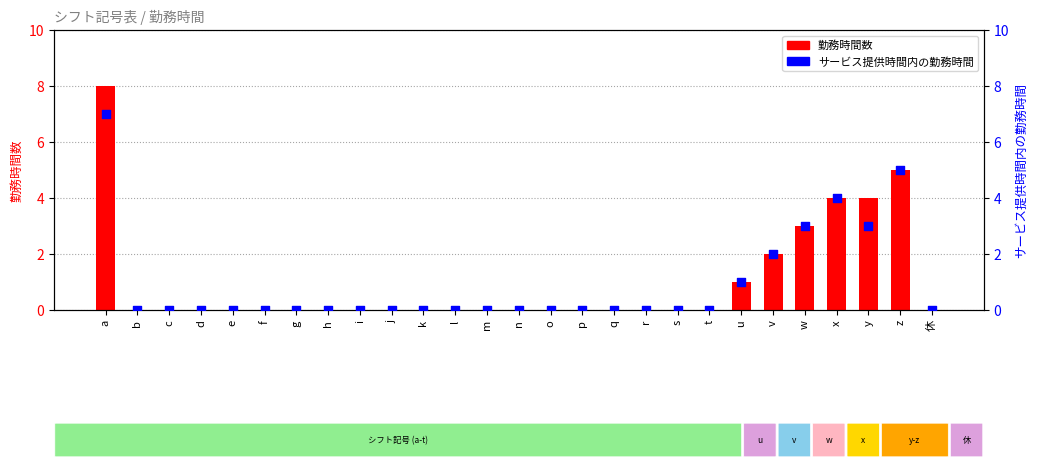

Which series reaches the minimum Y coordinate?

勤務時間数